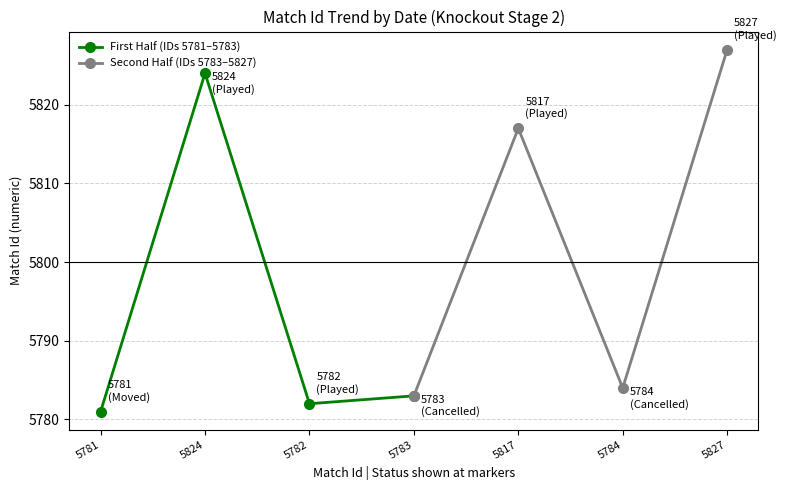

What is the sum of the First Half (IDs 5781–5783) values at 5783 and 5824?

11607